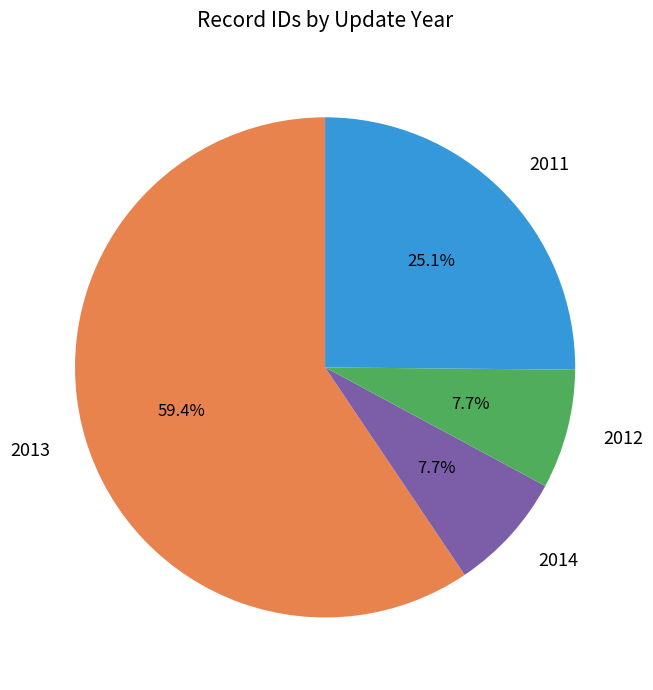

Do 2013 and 2014 together represent more than half of the pie?

Yes